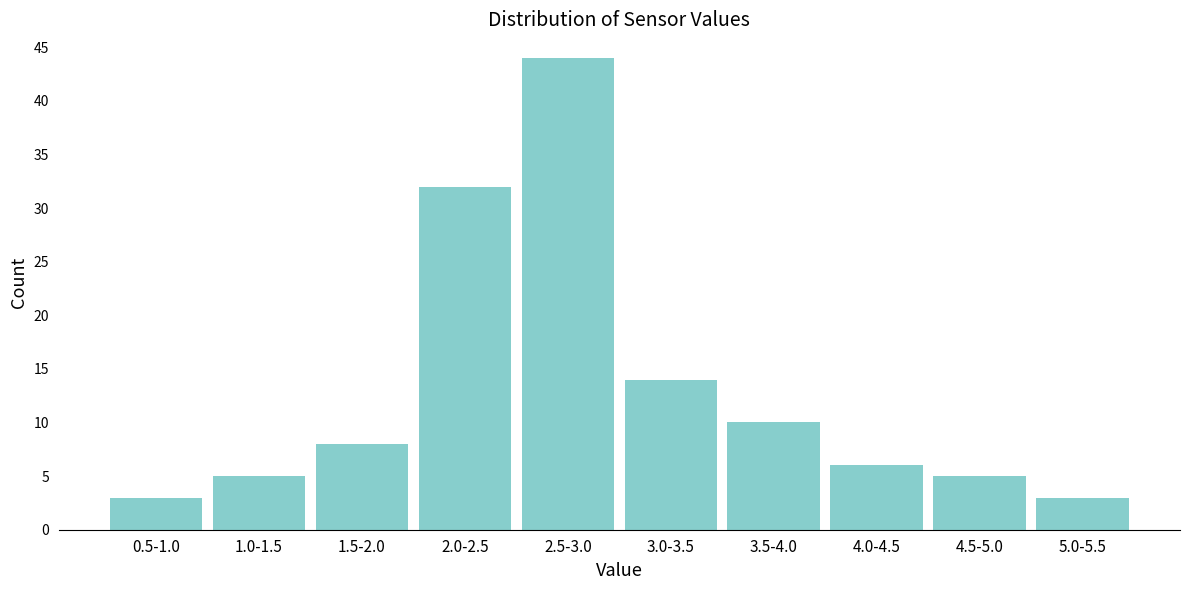

Reading right to left, what are all the values shown in this chart?

3	5	6	10	14	44	32	8	5	3